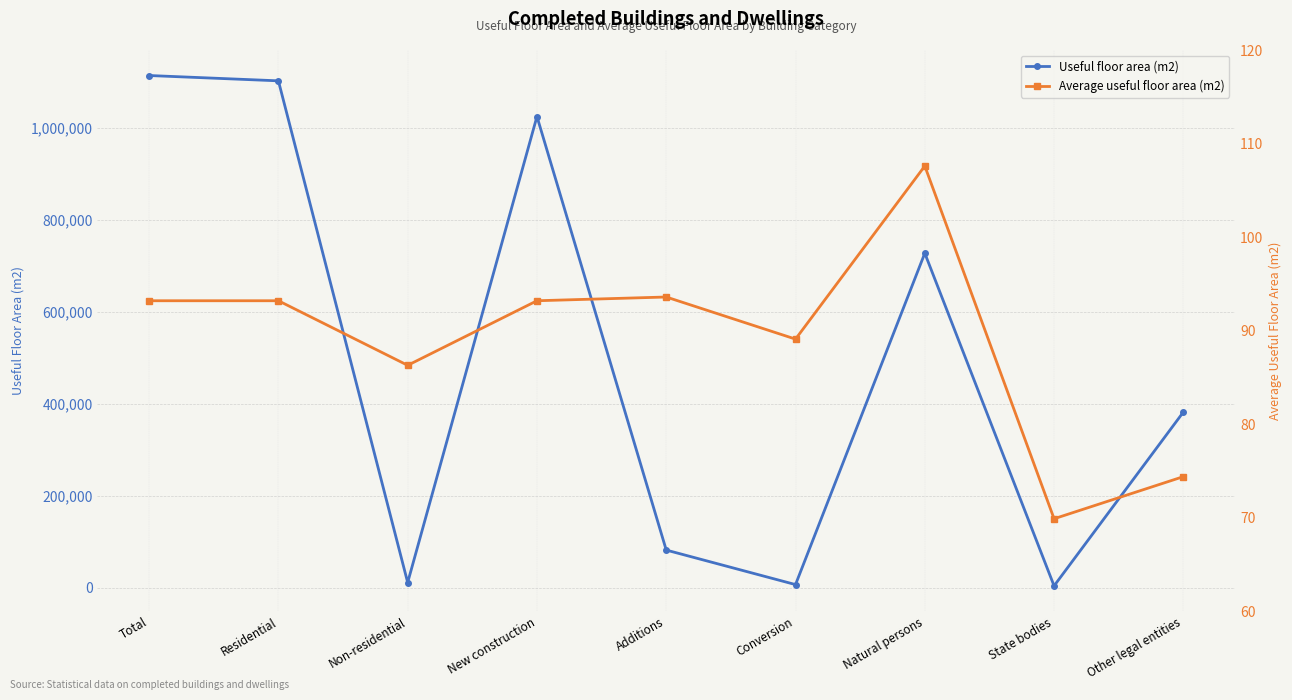

The Average useful floor area (m2) series shows 93.2 at Total. True or false?

True